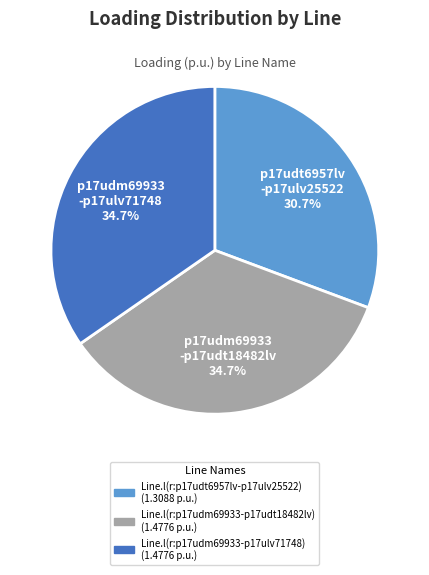

Which slice is the smallest?

p17udt6957lv -p17ulv25522 30.7%